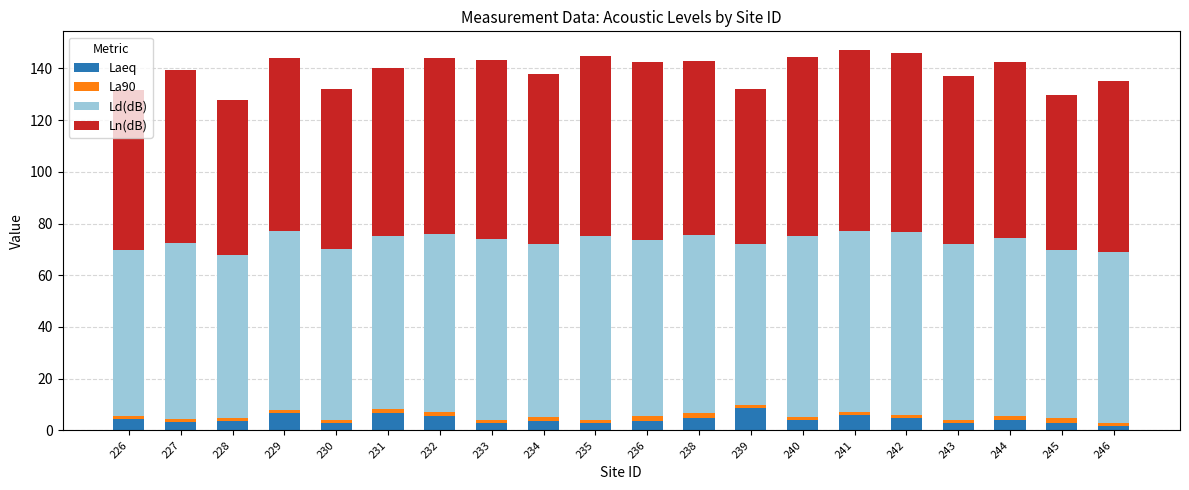

Are the bars horizontal?

No